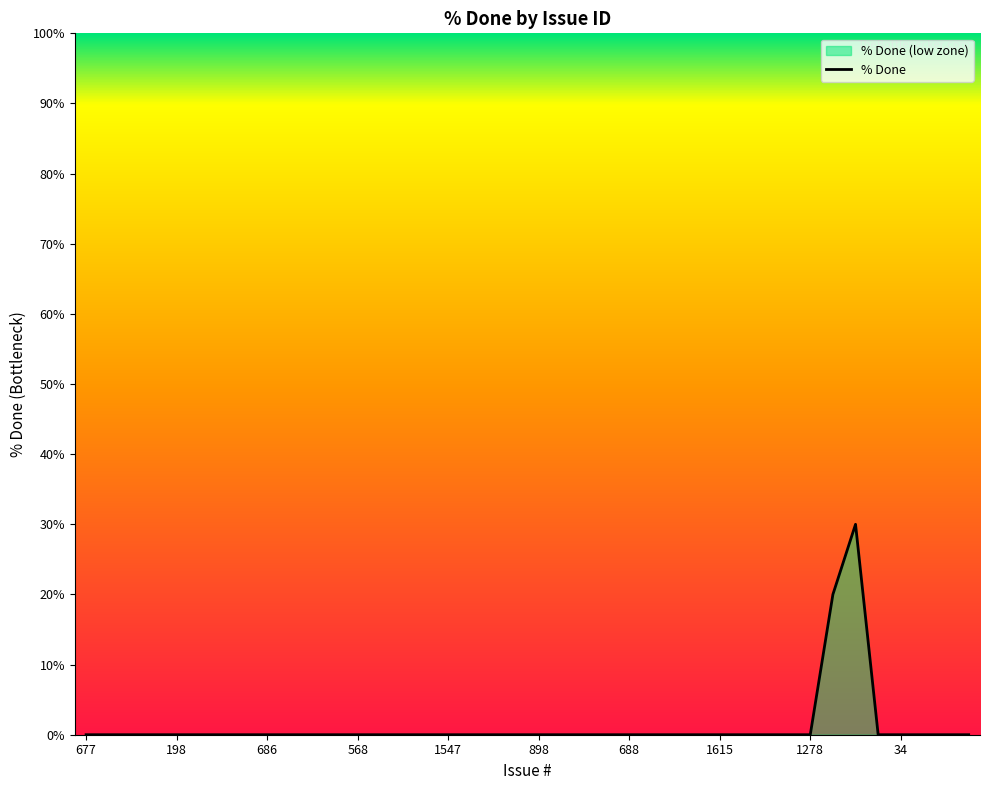

The value at 258 is -13. True or false?

False